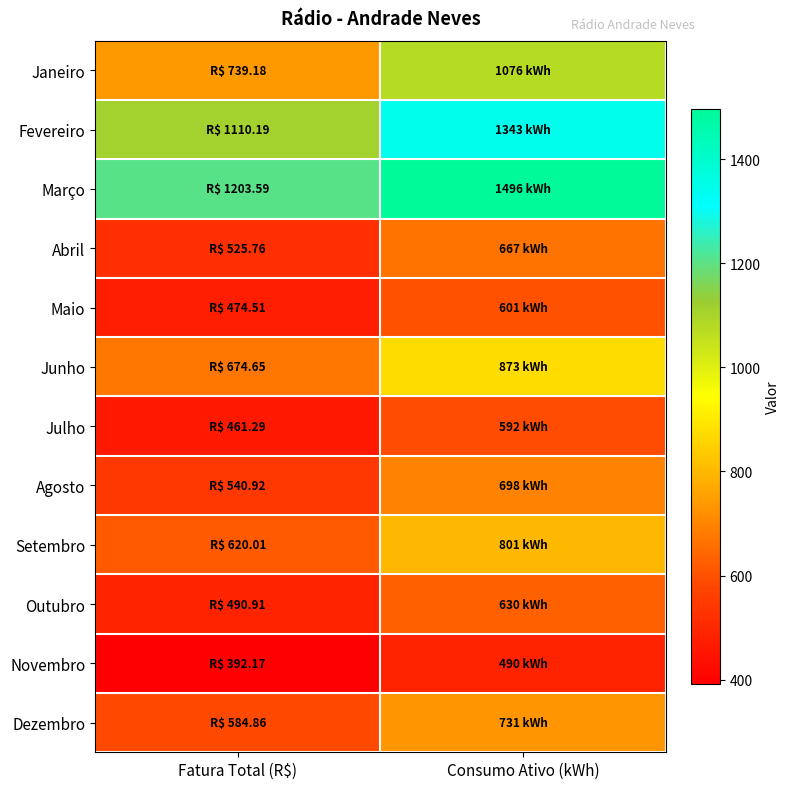

Rank the series at Consumo Ativo (kWh) from highest to lowest value.

Março, Fevereiro, Janeiro, Junho, Setembro, Dezembro, Agosto, Abril, Outubro, Maio, Julho, Novembro